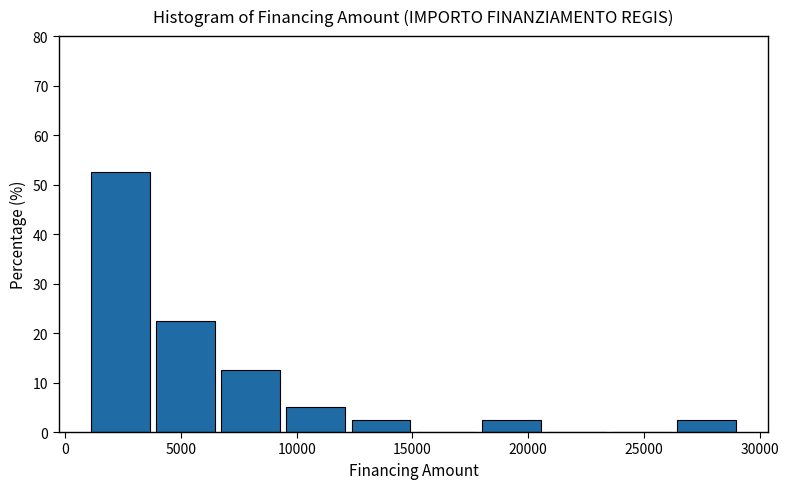

Reading left to right, transcribe this chart: for each bar, give the range it covers on the x-axis and its height. Neither the bar edges nor the heights are printed on the chart, so give them approximately, as read against the axes.

1000 to 4000: 53
4000 to 6500: 23
6500 to 9500: 13
9500 to 12000: 5
12000 to 15000: 3
15000 to 18000: 0
18000 to 20500: 3
20500 to 23500: 0
23500 to 26500: 0
26500 to 29000: 3